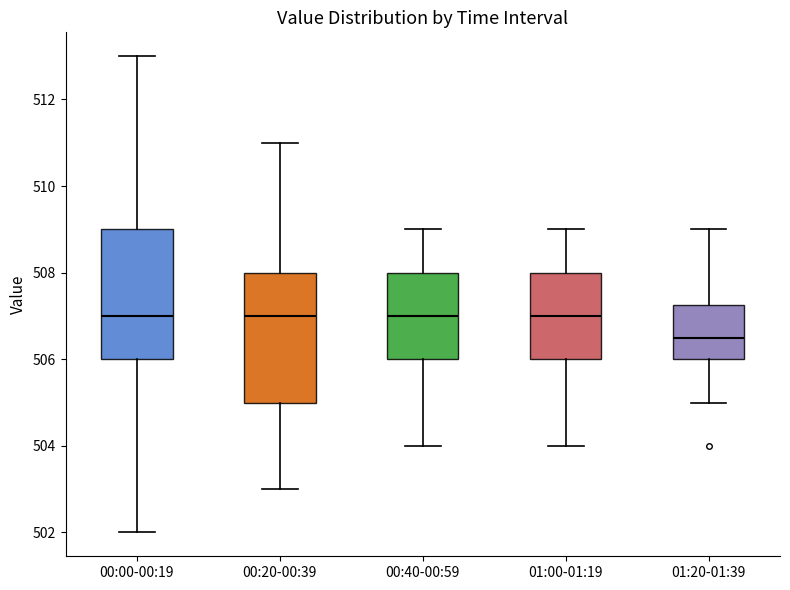

Reading left to right, transcribe this box plot: for each box, give where its median line is, the range the box spans, and where its two whiskers end, as read against the y-axis. The values are not printed on the chart, so give them approximately, as read against the axis.

00:00-00:19: median 507.0, box 506.0 to 509.0, whiskers 502.0 to 513.0
00:20-00:39: median 507.0, box 505.0 to 508.0, whiskers 503.0 to 511.0
00:40-00:59: median 507.0, box 506.0 to 508.0, whiskers 504.0 to 509.0
01:00-01:19: median 507.0, box 506.0 to 508.0, whiskers 504.0 to 509.0
01:20-01:39: median 506.6, box 506.0 to 507.2, whiskers 505.0 to 509.0